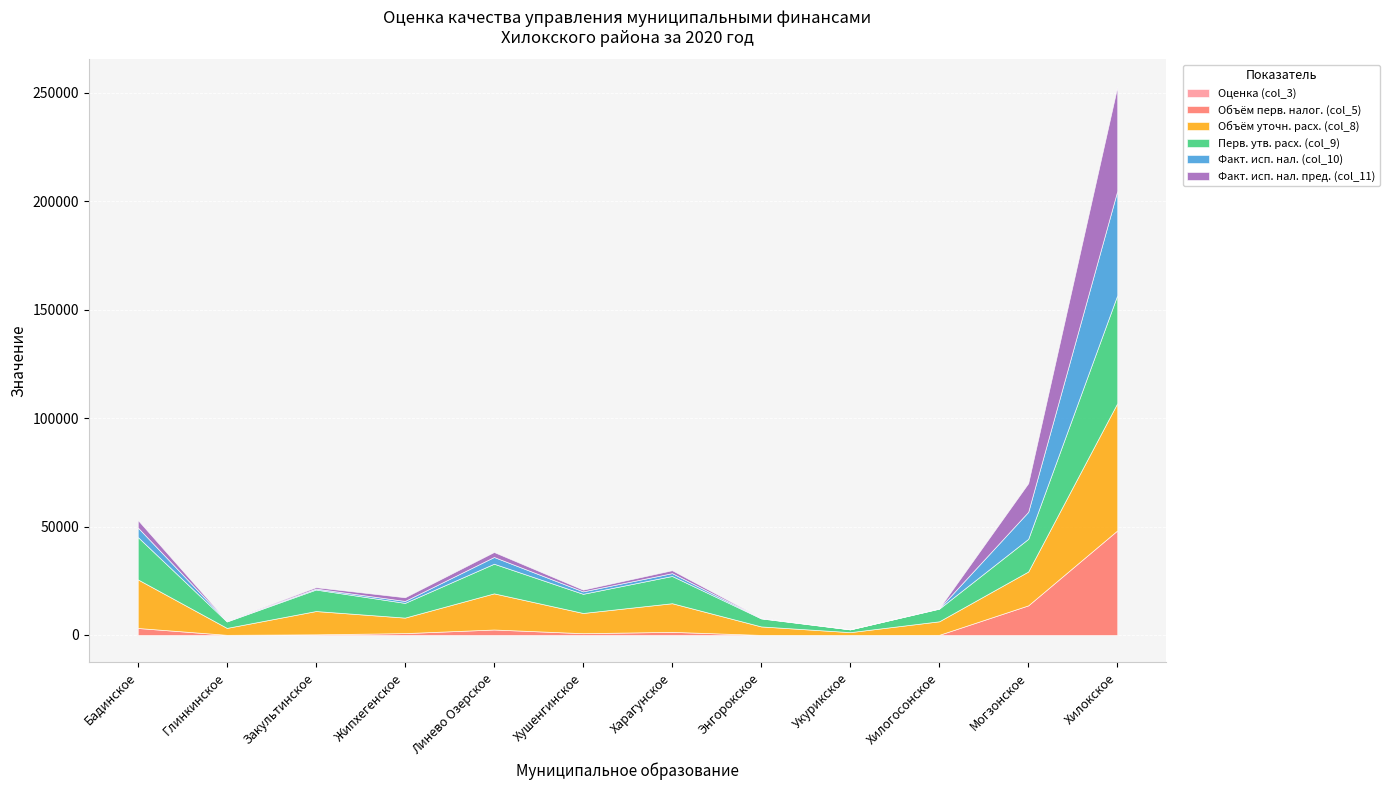

Reading left to right, transcribe all the data shown in this chart.

Оценка (col_3): 1.0	1.0	1.0	1.0	1.0	1.0	1.0	1.0	1.0	1.0	1.0	1.0
Объём перв. налог. (col_5): 3232.0	86.0	313.0	868.9	2532.0	830.7	1452.0	43.3	19.2	82.0	13665.1	48206.6
Объём уточн. расх. (col_8): 22417.5	3184.9	10737.1	7148.5	16663.9	9327.0	13200.0	3910.7	1297.5	6236.6	15608.1	58671.5
Перв. утв. расх. (col_9): 19554.3	2967.9	9901.6	6784.5	13663.4	8828.4	12563.6	3688.5	1272.7	5826.5	15054.5	49778.5
Факт. исп. нал. (col_10): 4387.4	191.5	439.7	898.8	3105.6	1120.1	1304.7	138.3	41.4	120.3	12450.3	48091.7
Факт. исп. нал. пред. (col_11): 3455.1	143.0	650.2	1692.6	2292.2	808.8	1338.9	146.9	55.5	95.7	13215.8	48000.6